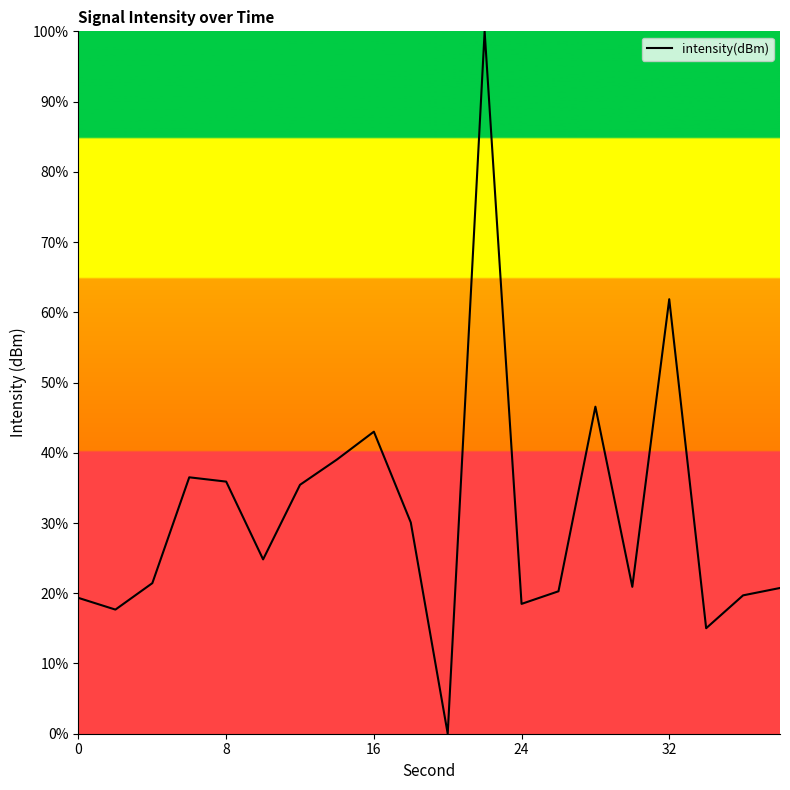

How many lines are shown in the chart?

1